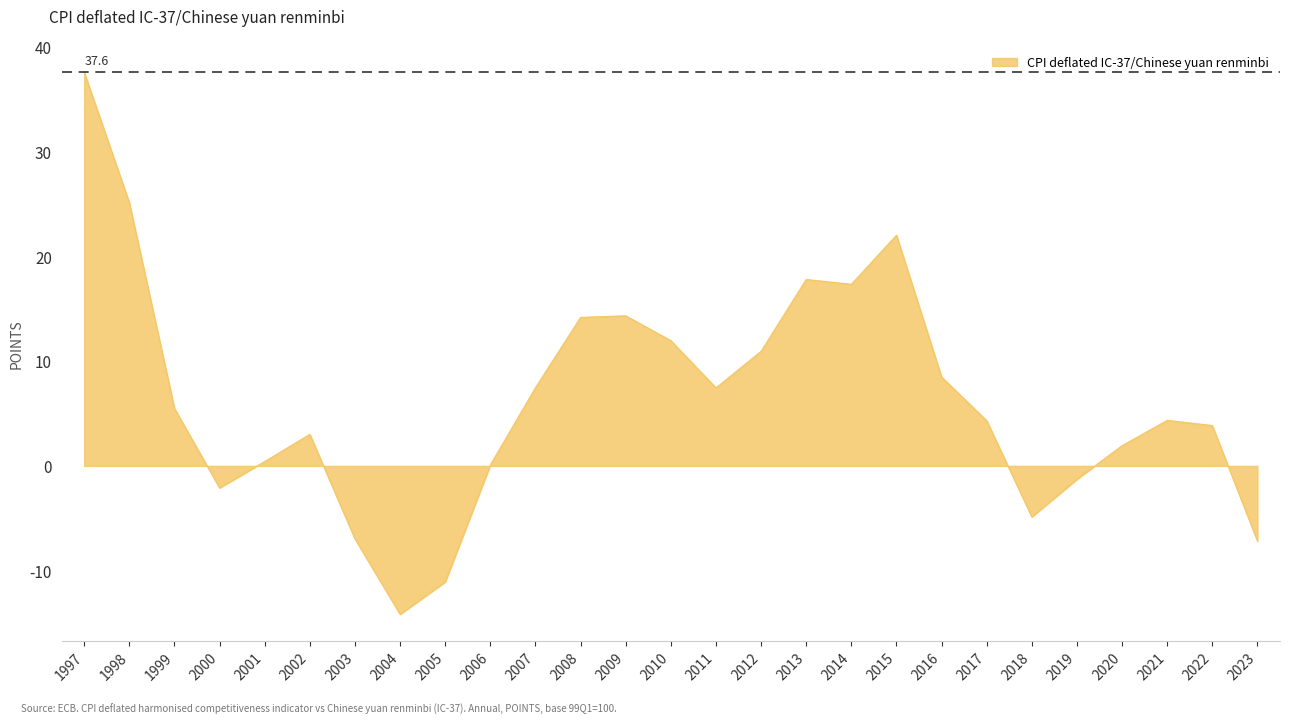

At which category does the data reach its first local valley?

2000